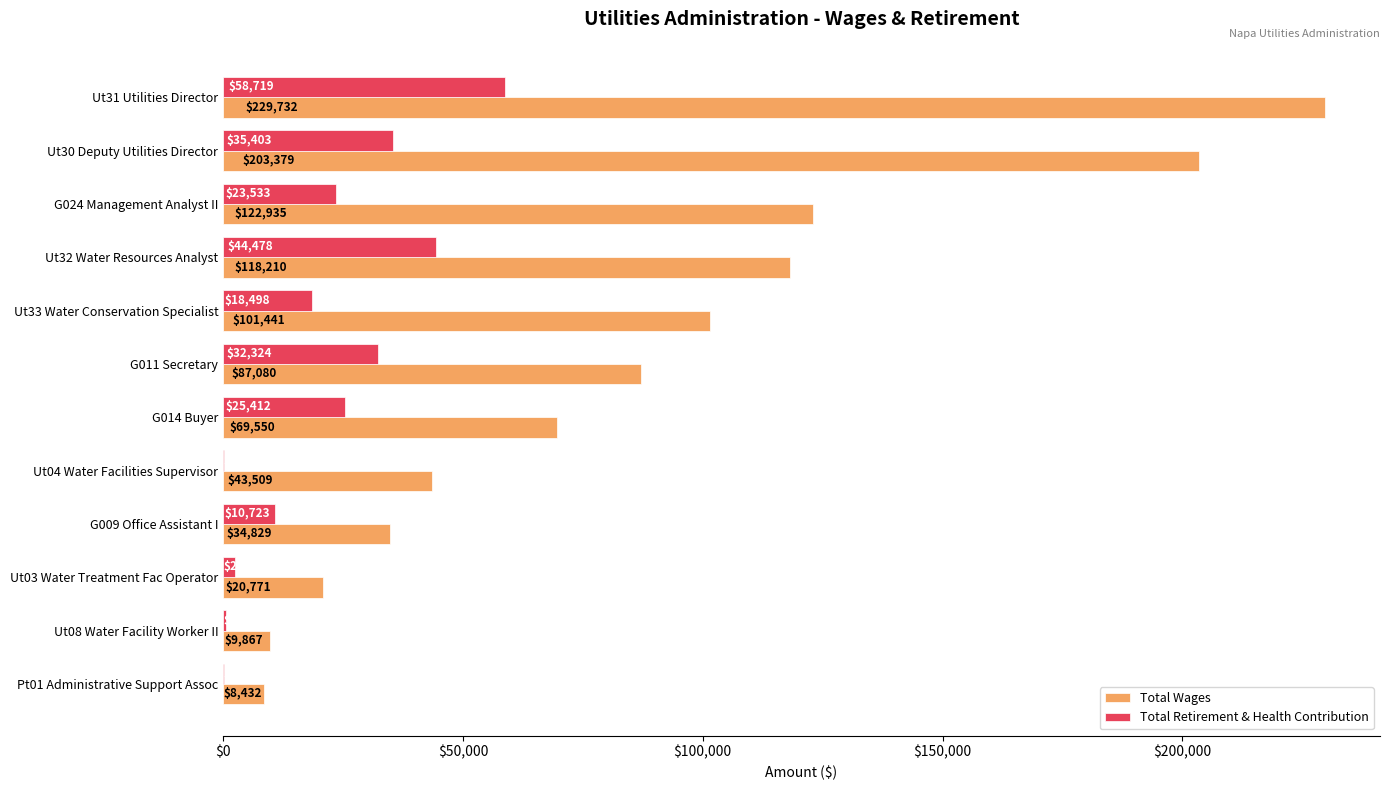

What is the sum of all Total Wages values?

1049735